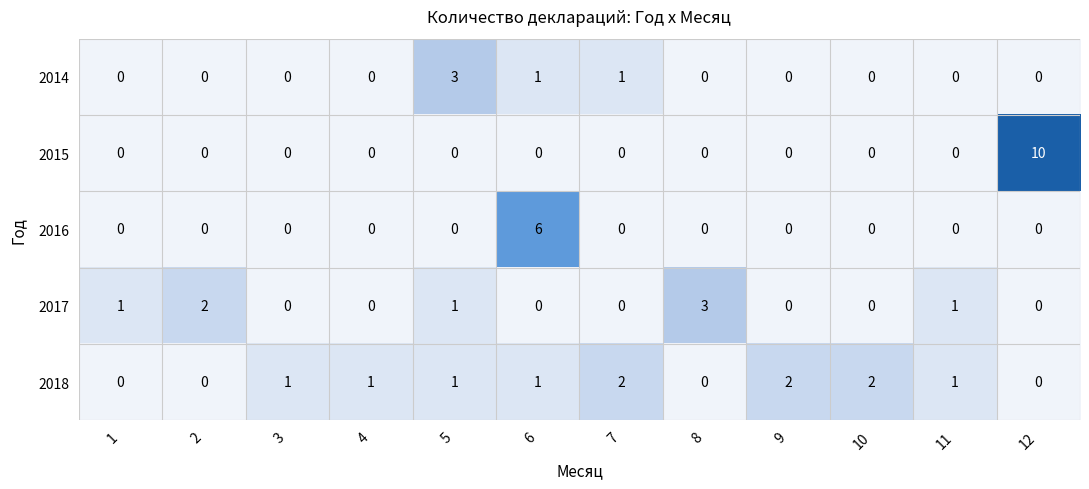

The value of 2016 at 8 is 0. True or false?

True